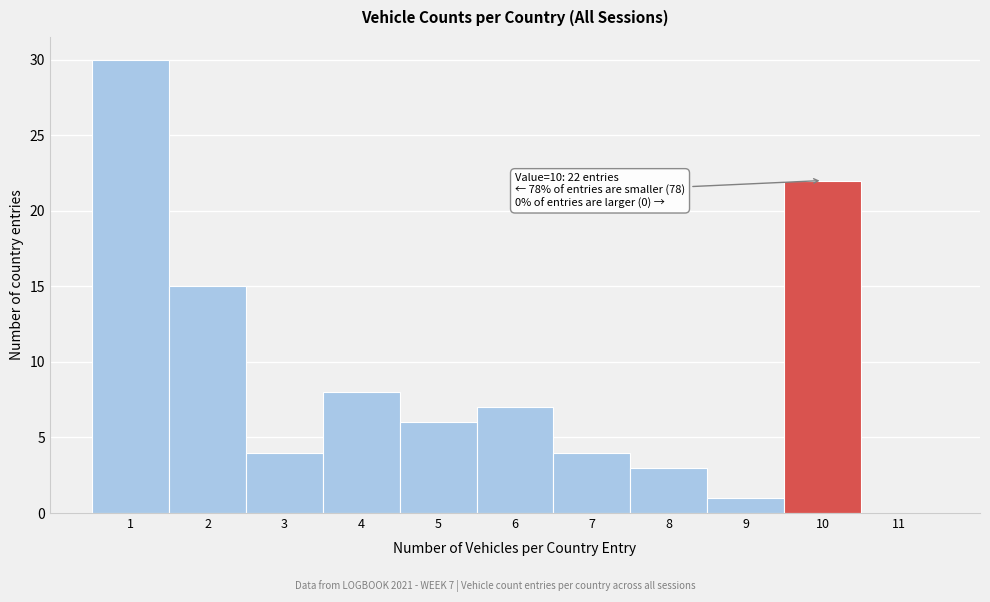

Reading left to right, list all the values displayed in this chart.

1=30	2=15	3=4	4=8	5=6	6=7	7=4	8=3	9=1	10=22	11=0